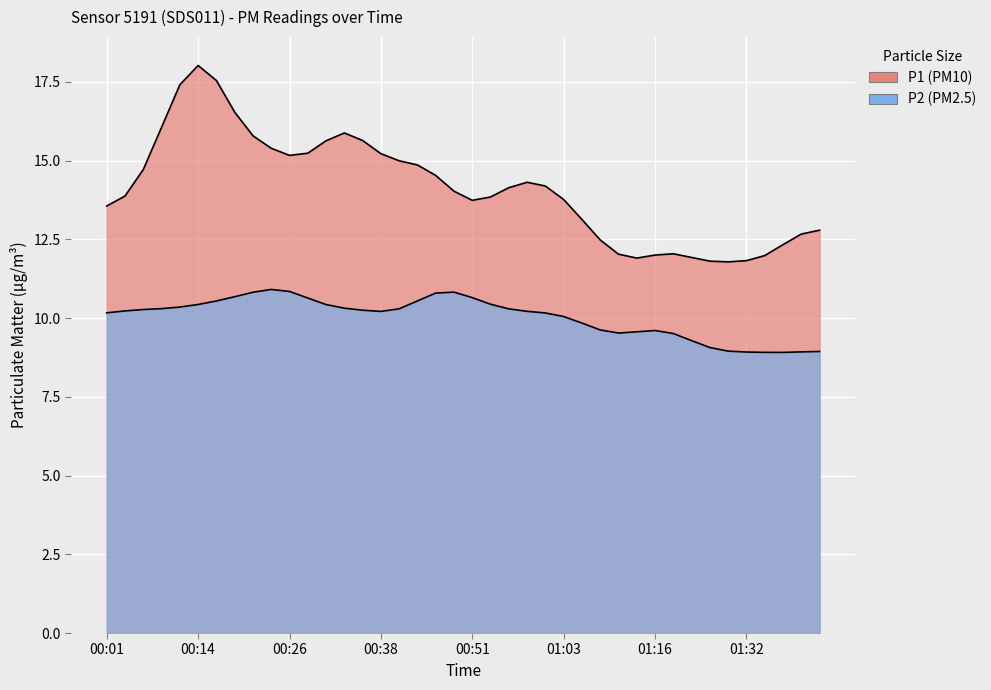

How many data points in P1 are above 13?

26